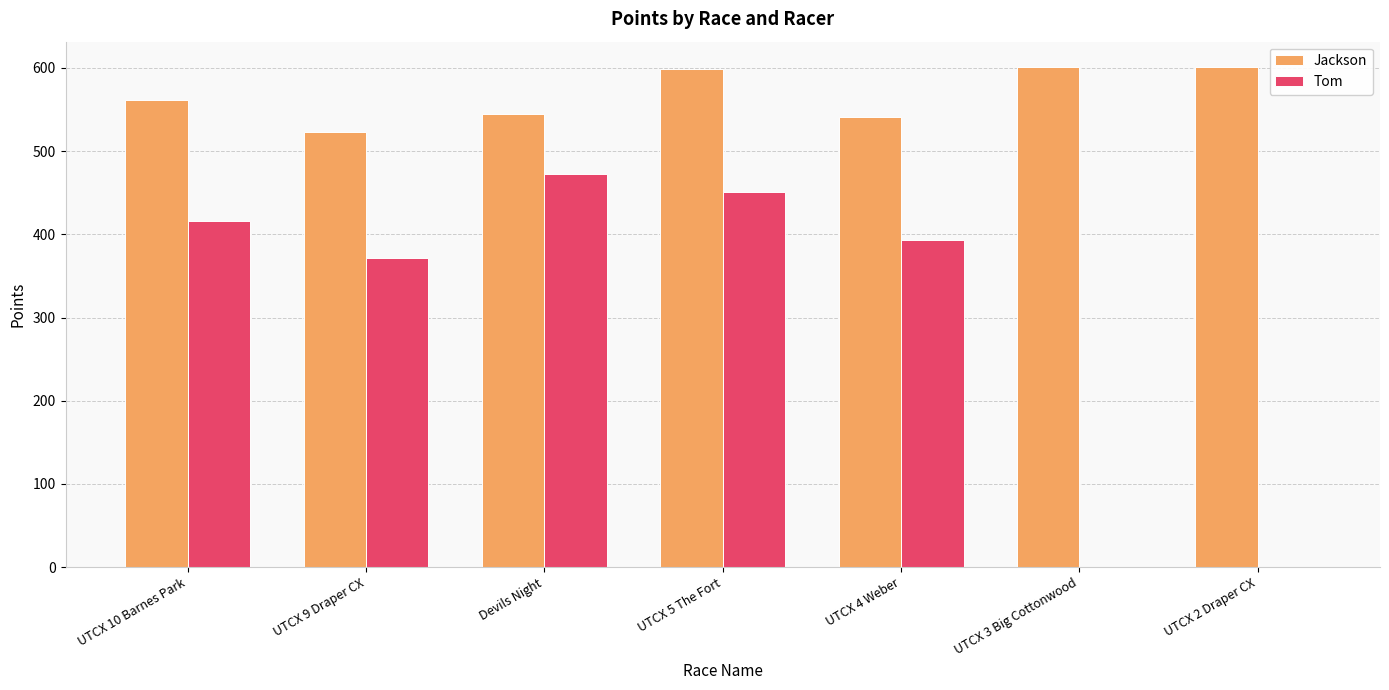

The Jackson series shows 601.2 at UTCX 2 Draper CX. True or false?

True